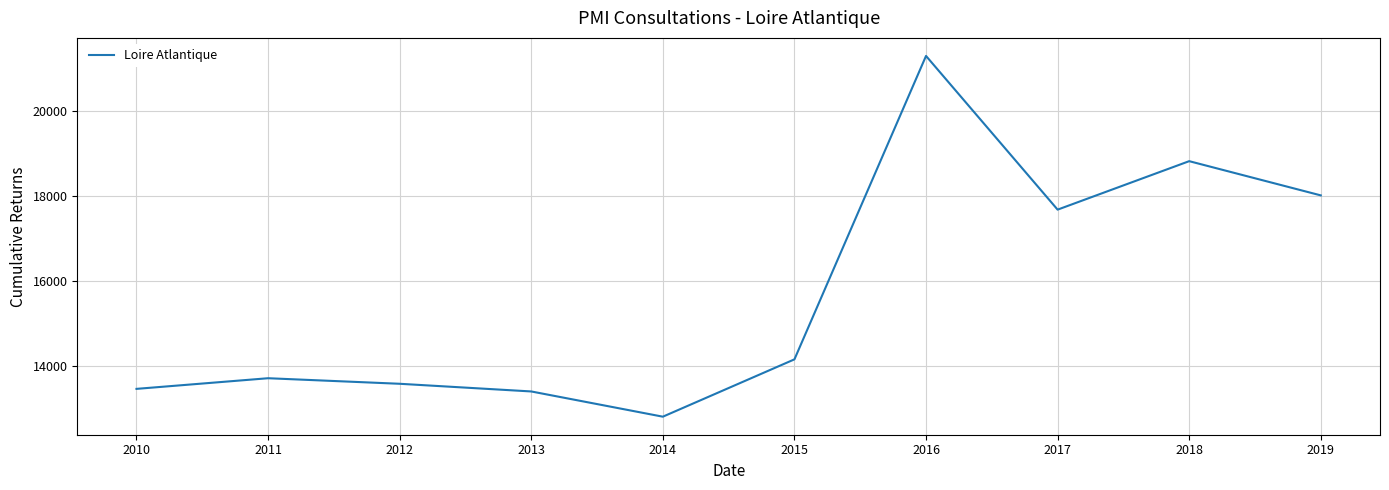

What is the average value?

15688